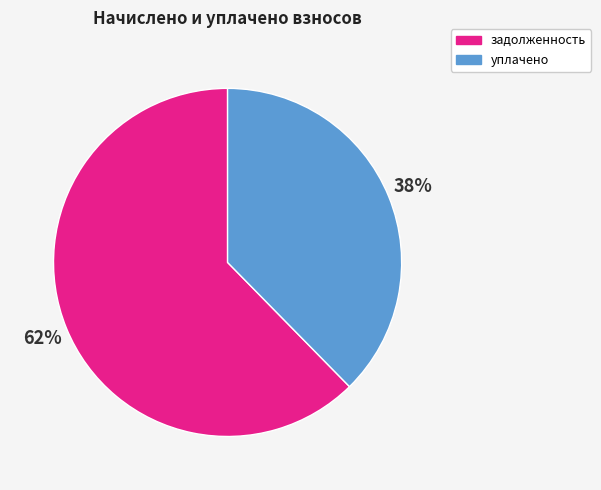

Rank the categories by value from lowest to highest.

уплачено, задолженность